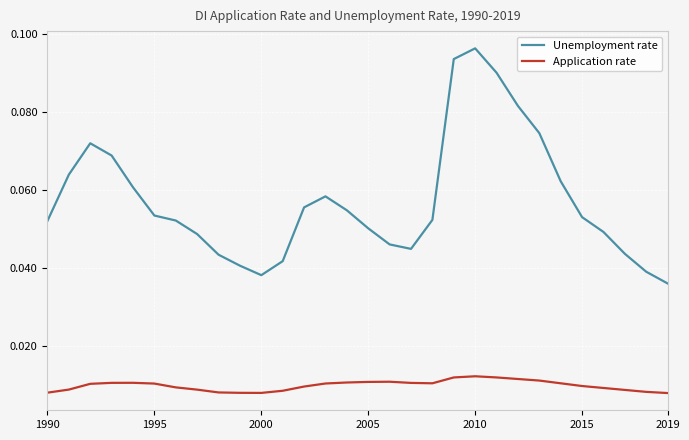

Which series has the largest range (max minus min)?

Unemployment rate